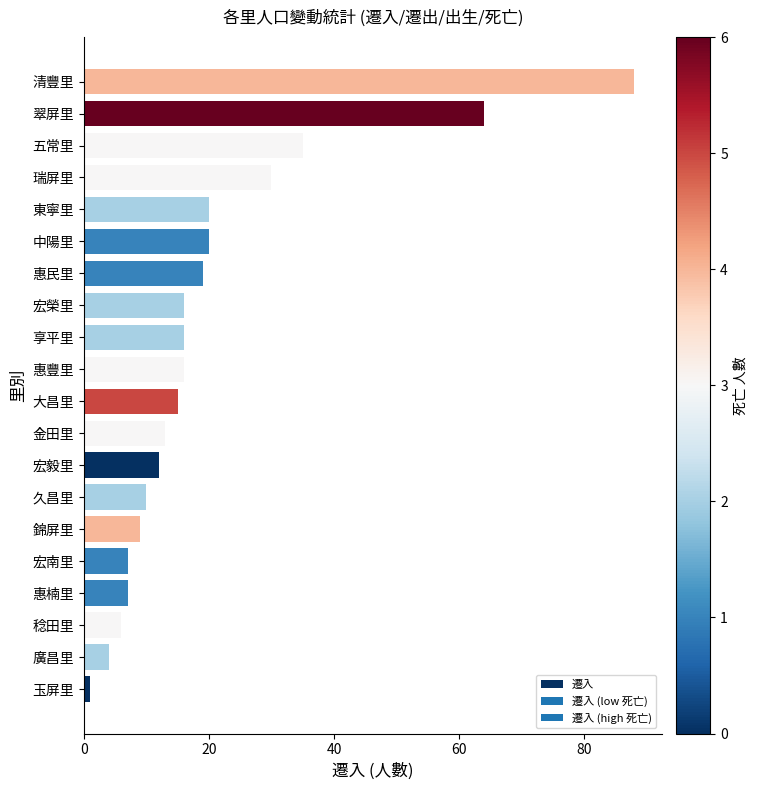

Reading bottom to top, transcribe all the data shown in this chart.

1	4	6	7	7	9	10	12	13	15	16	16	16	19	20	20	30	35	64	88